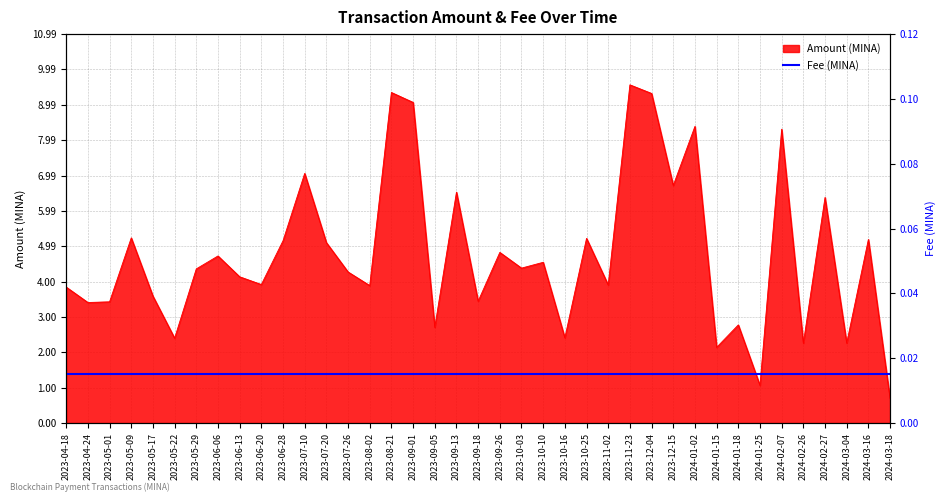

What is the average value?

4.8